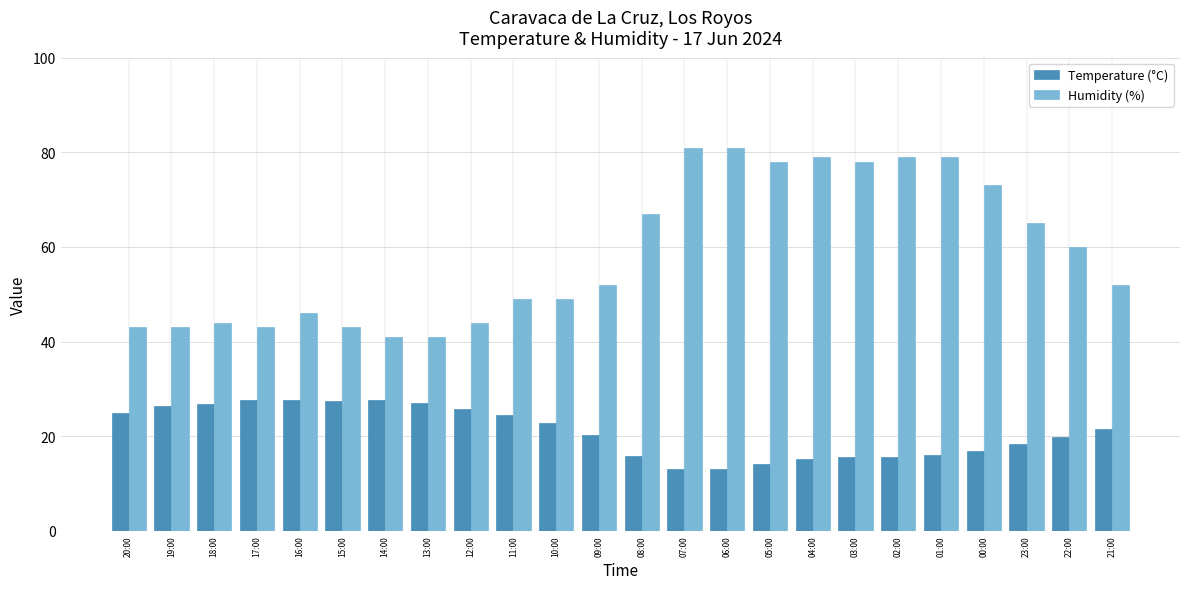

What is the difference between the maximum and minimum values in the Temperature (°C) series?

14.7